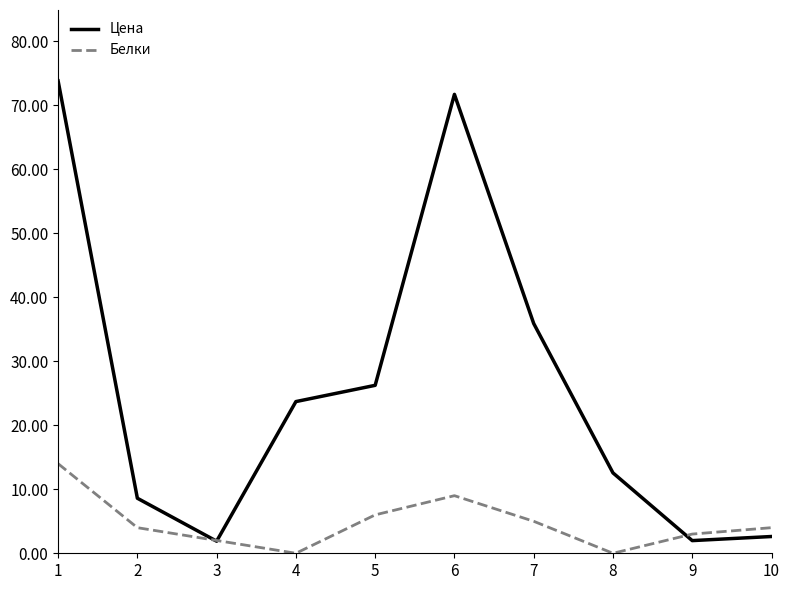

Which series changed the most between 2 and 9?

Цена